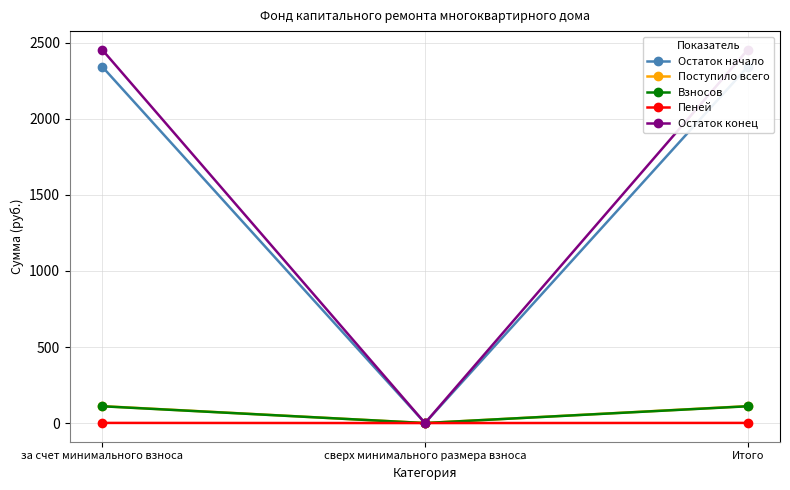

Between за счет минимального взноса and Итого, which is larger?

за счет минимального взноса